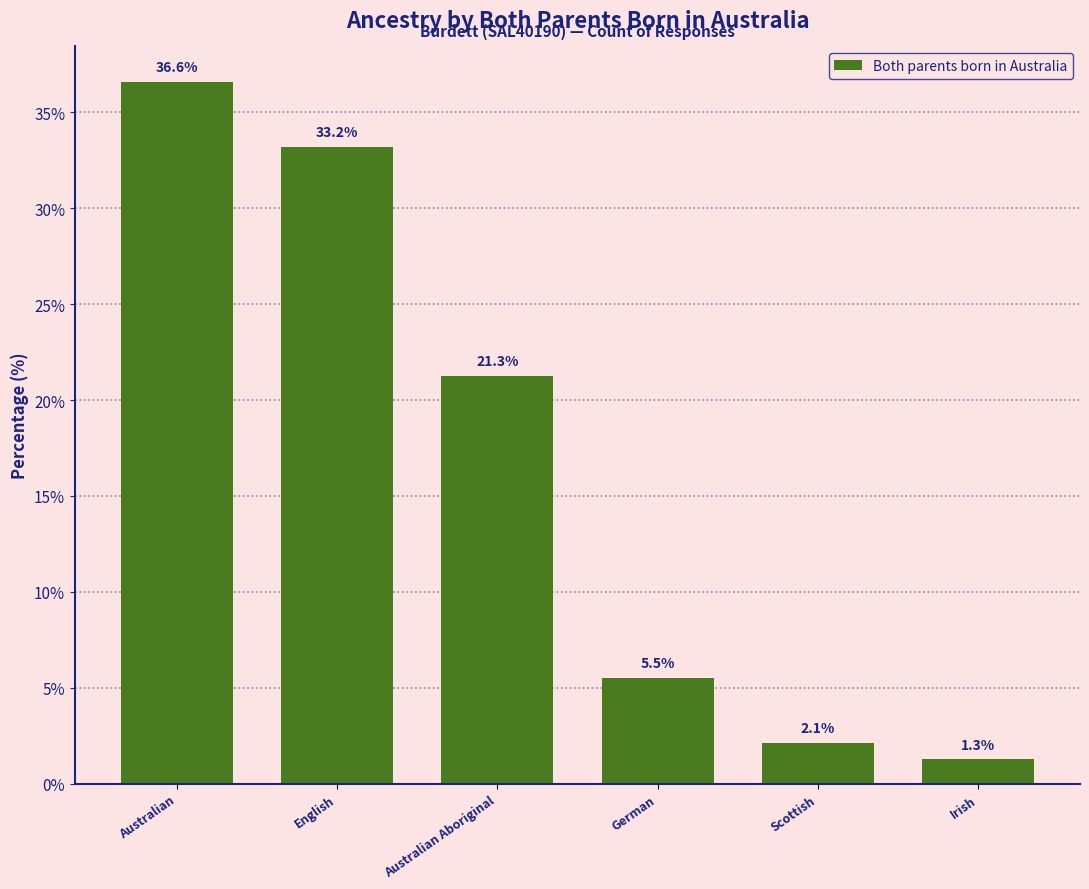

Reading left to right, what are all the values shown in this chart?

Australian=36.6	English=33.2	Australian Aboriginal=21.3	German=5.5	Scottish=2.1	Irish=1.3